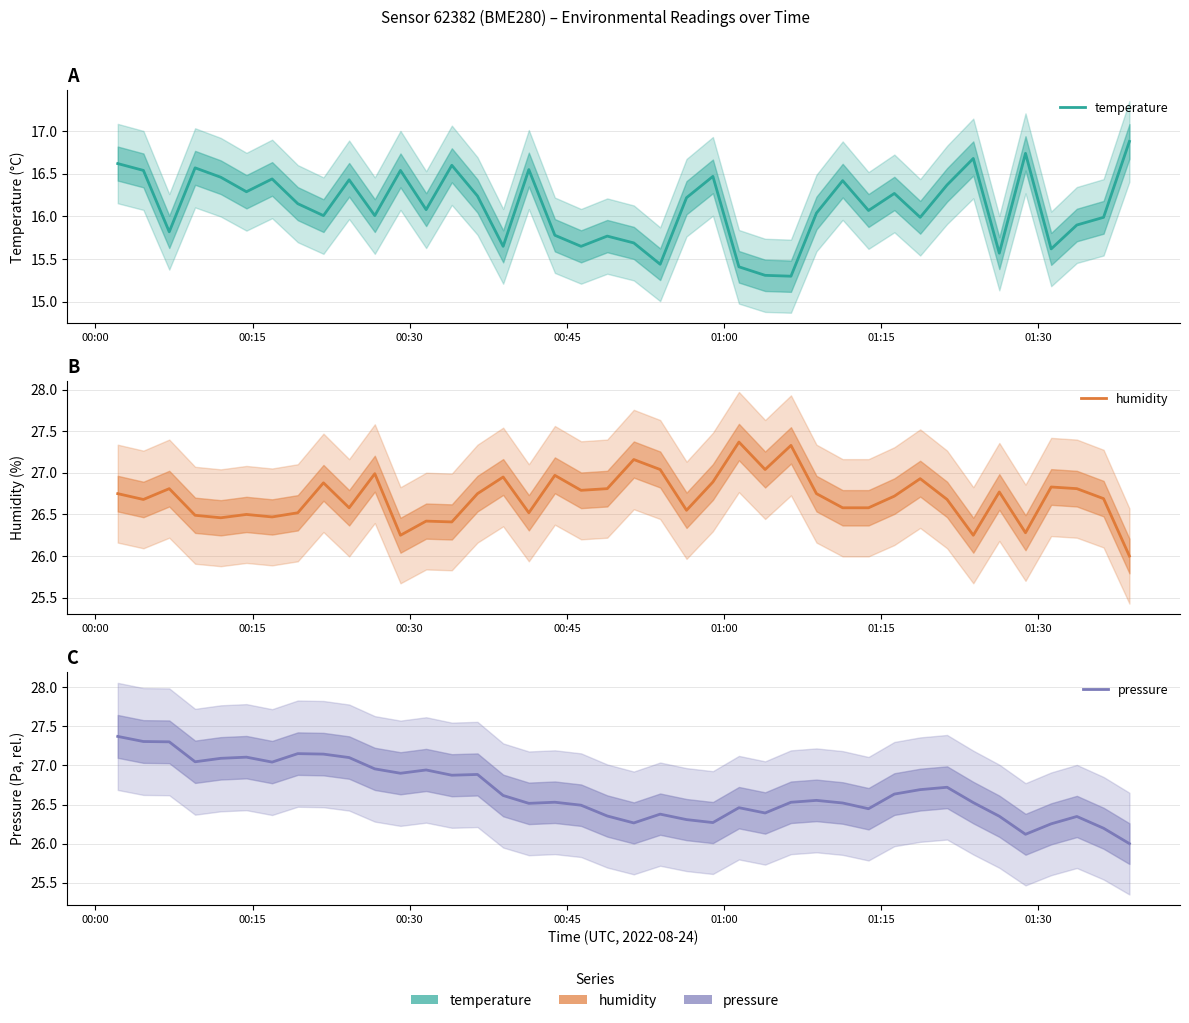

What is the smallest value displayed?

15.3